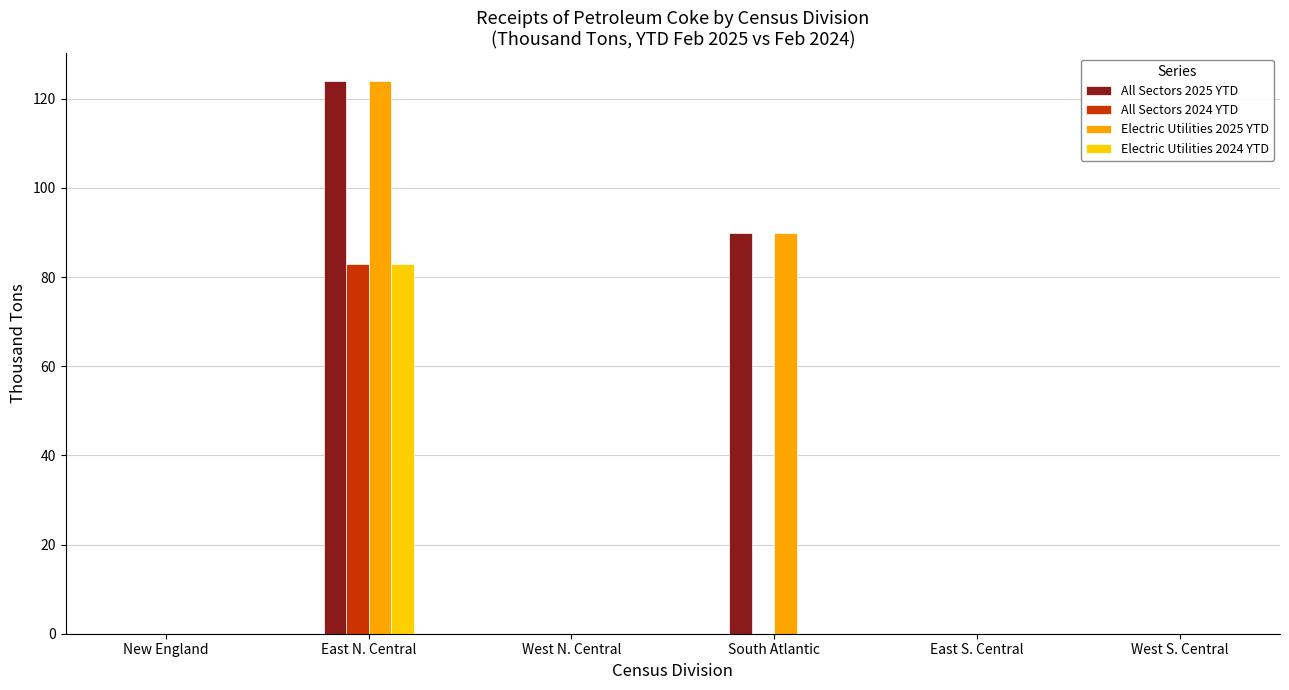

The value of All Sectors 2024 YTD at New England is 0. True or false?

True